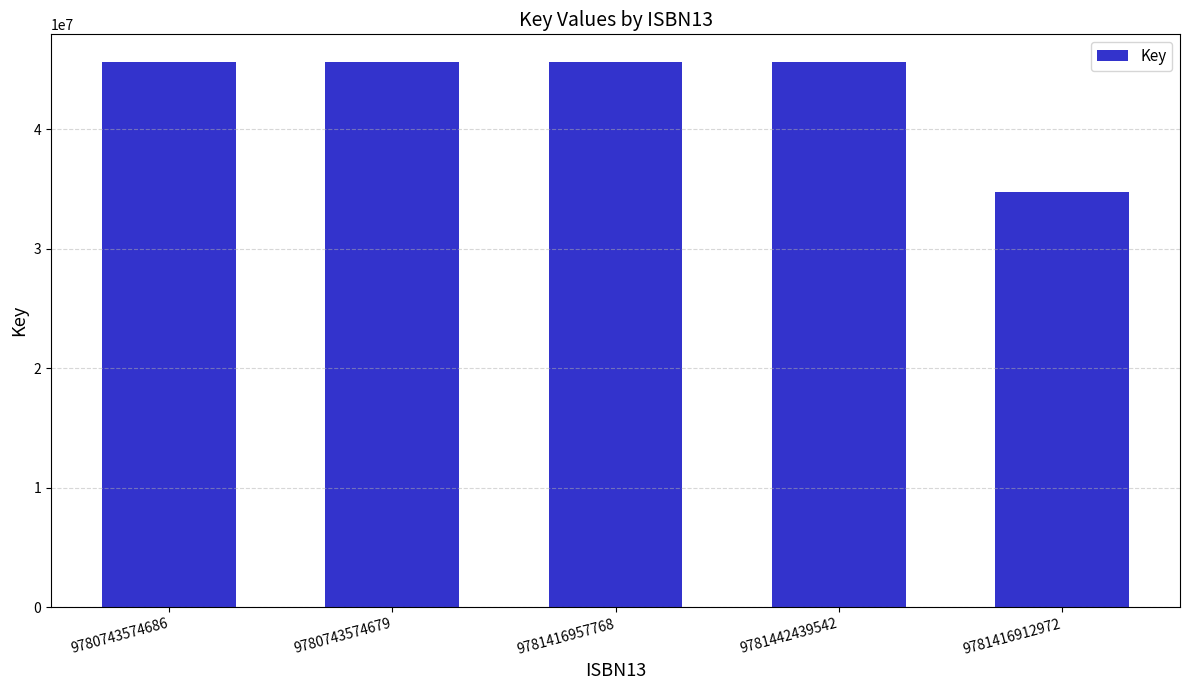

What is the greatest value displayed?

45668972